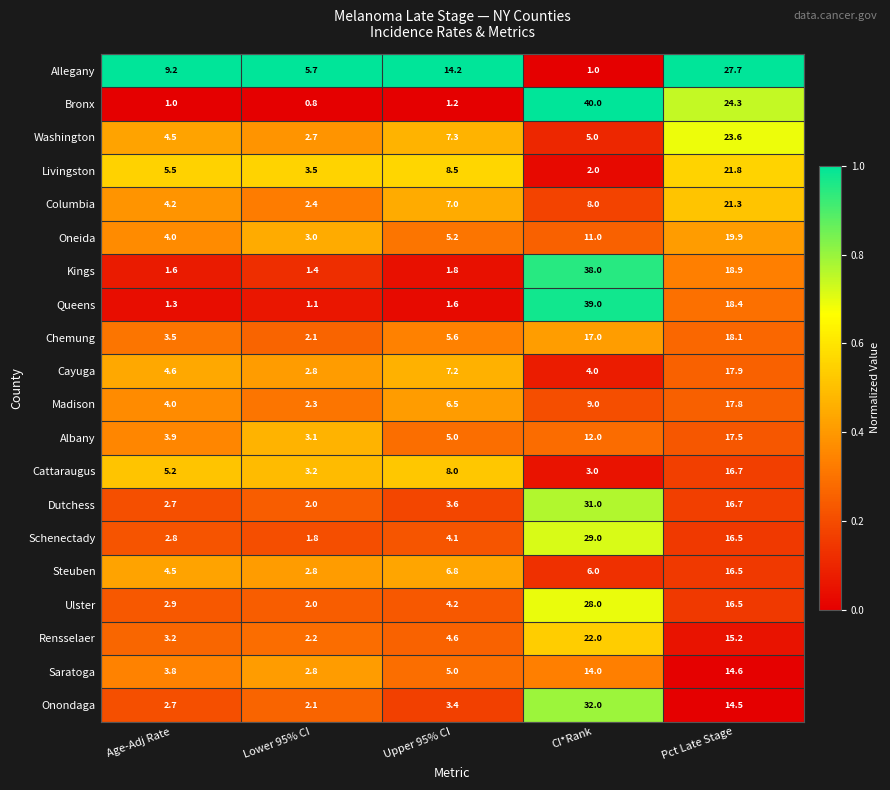

At which category is the sum across all series the highest?

Pct Late Stage